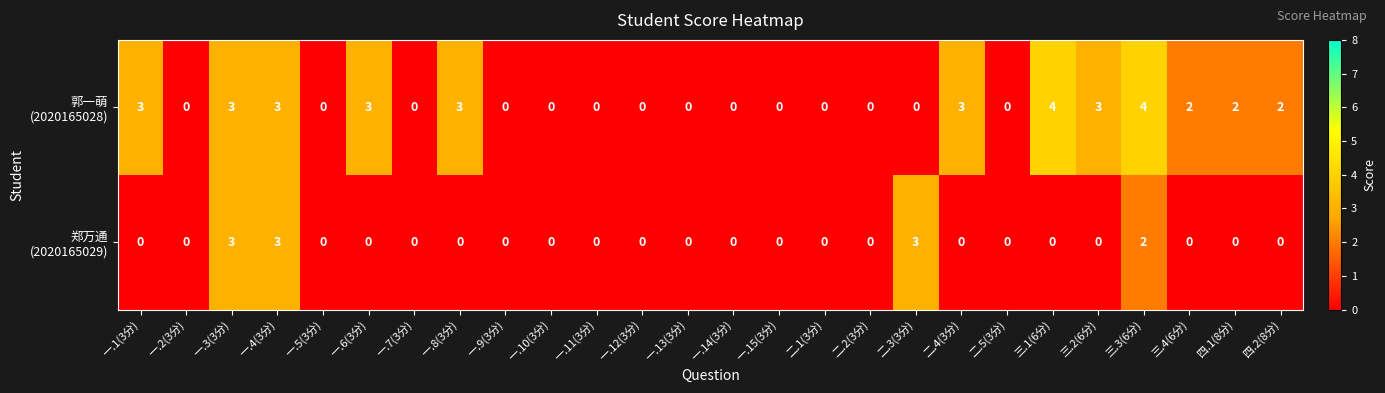

What is the maximum value shown in the chart?

4